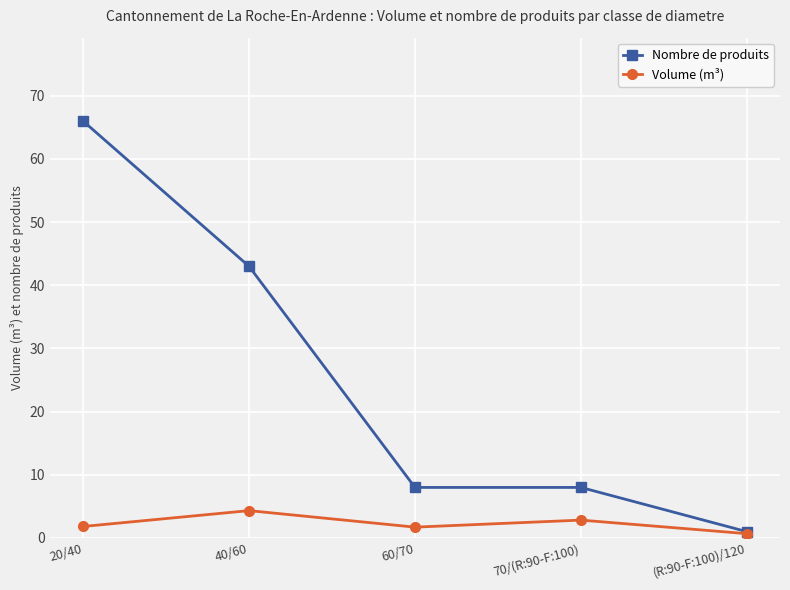

At which label does Volume (m³) first exceed 1?

20/40